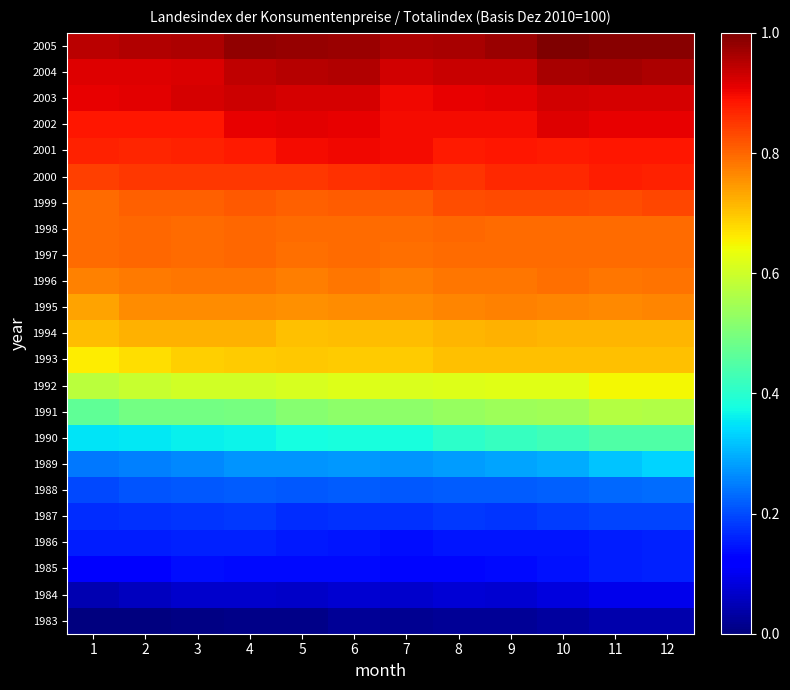

At which category is the sum across all series the highest?

12